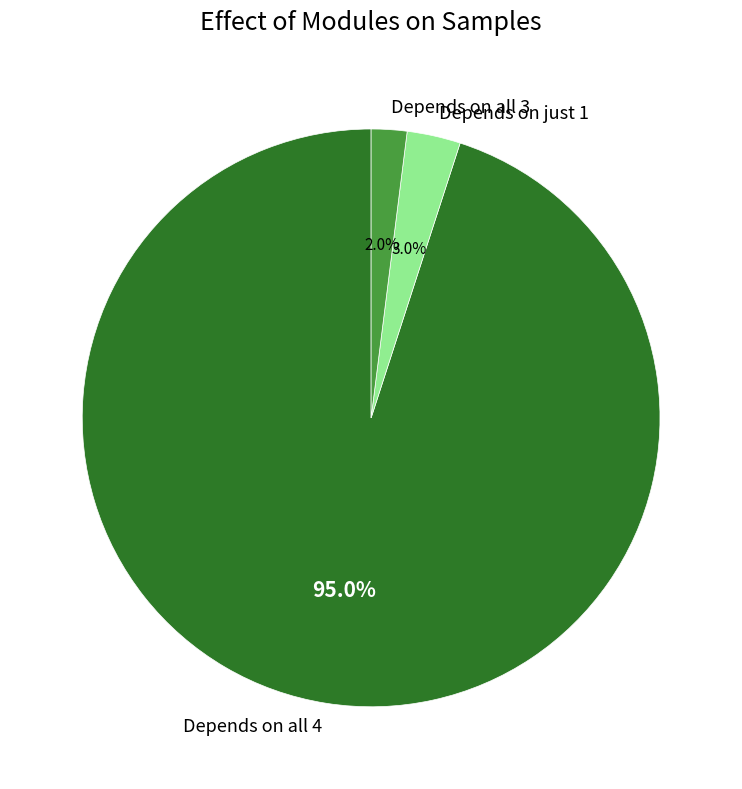

Approximately how many times larger is the value at Depends on all 3 compared to Depends on just 1?

0.7